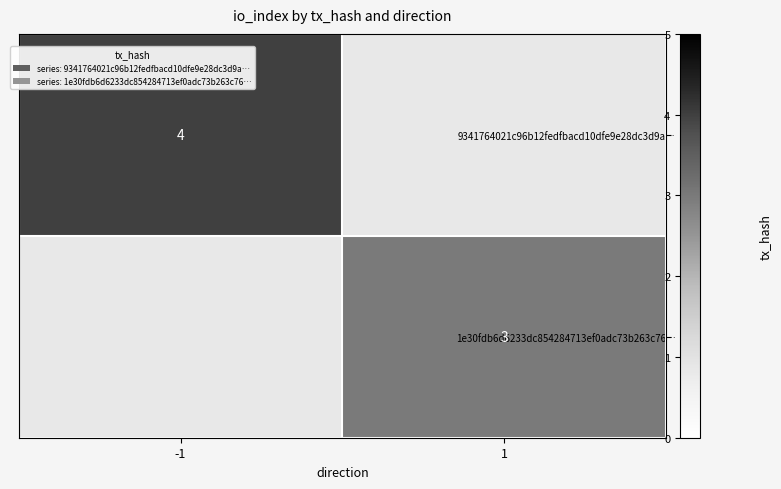

The value of 1e30fdb6d6233dc854284713ef0adc73b263c76… at 1 is 5. True or false?

False